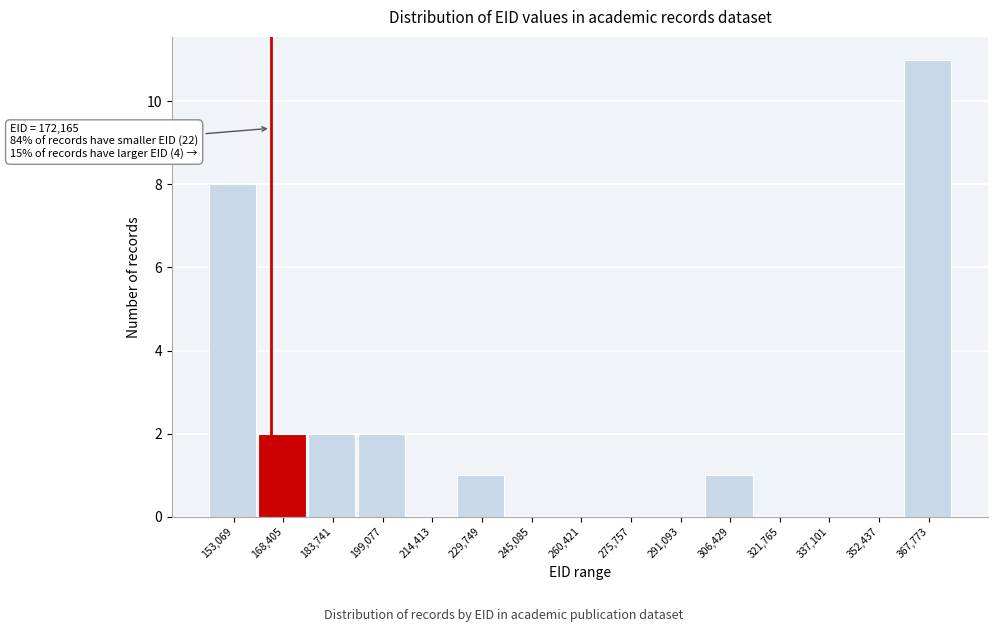

Reading right to left, transcribe all the data shown in this chart.

367,773=11	352,437=0	337,101=0	321,765=0	306,429=1	291,093=0	275,757=0	260,421=0	245,085=0	229,749=1	214,413=0	199,077=2	183,741=2	168,405=2	153,069=8